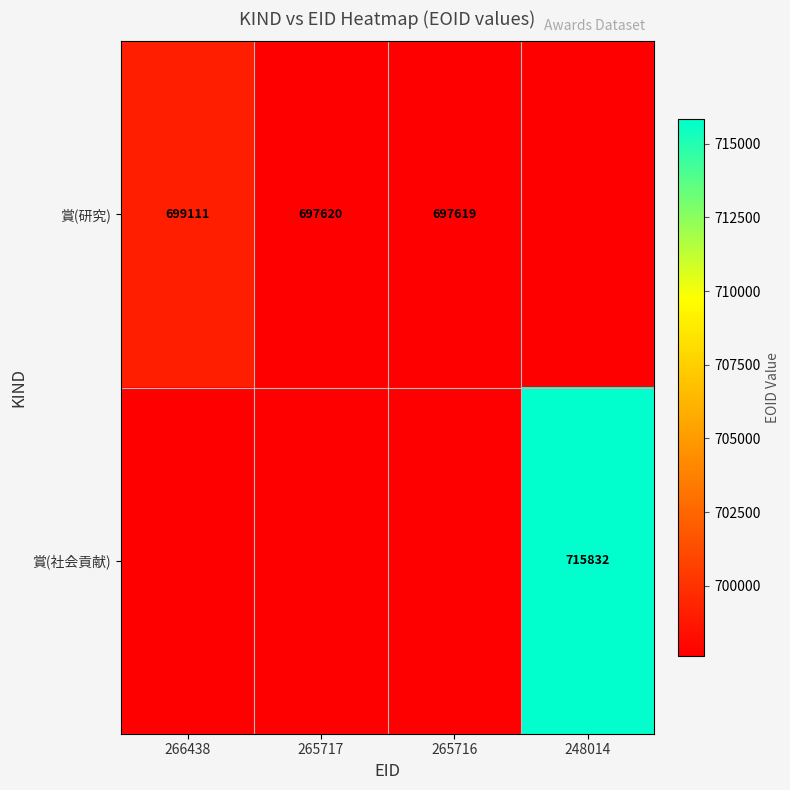

At how many categories does at least one series exceed 702121?

1